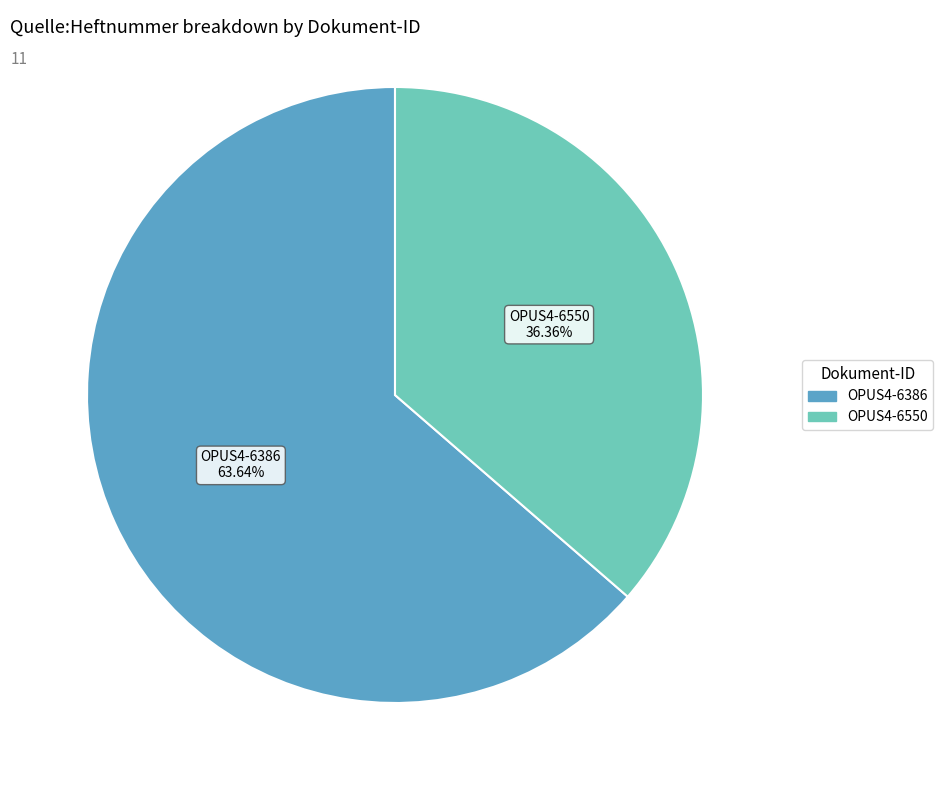

Between OPUS4-6550 and OPUS4-6386, which is larger?

OPUS4-6386